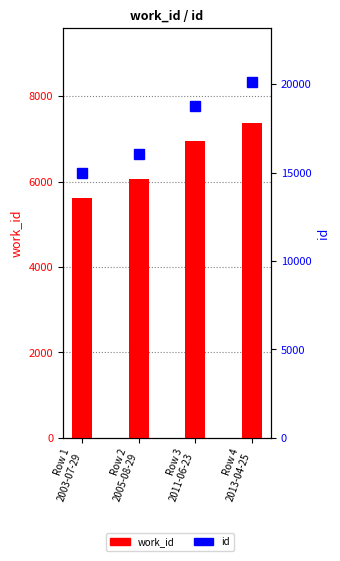

What position from the left is Row 4
2013-04-25?

4